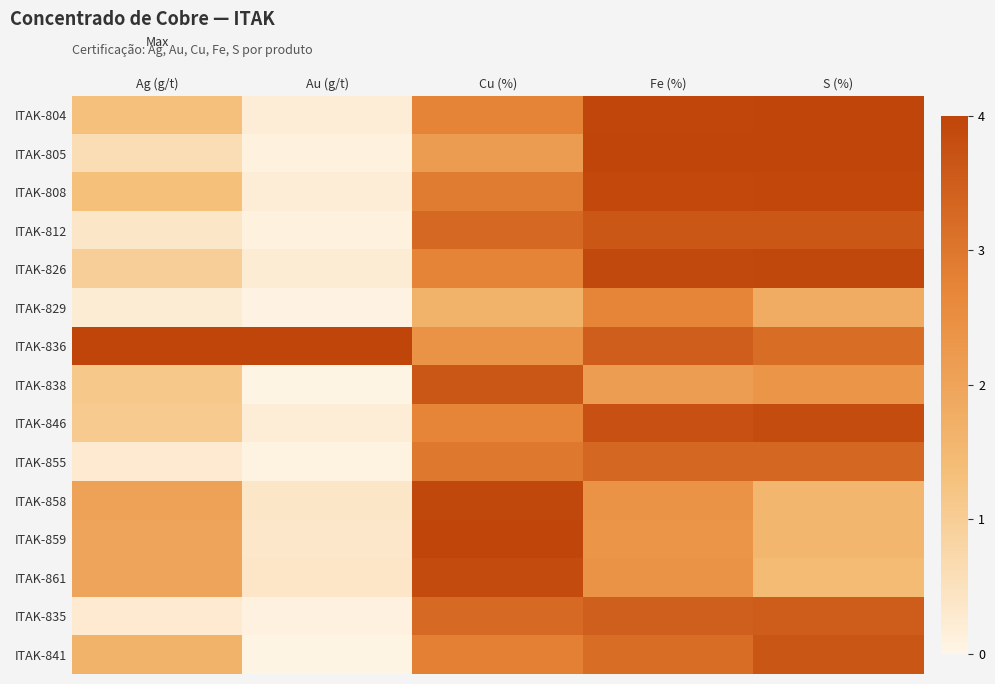

Reading left to right, transcribe all the data shown in this chart.

ITAK-804: Ag (g/t)=1.3	Au (g/t)=0.2	Cu (%)=2.8	Fe (%)=4.0	S (%)=4.0
ITAK-805: Ag (g/t)=0.6	Au (g/t)=0.1	Cu (%)=2.2	Fe (%)=4.0	S (%)=4.0
ITAK-808: Ag (g/t)=1.3	Au (g/t)=0.2	Cu (%)=2.9	Fe (%)=3.9	S (%)=4.0
ITAK-812: Ag (g/t)=0.4	Au (g/t)=0.1	Cu (%)=3.3	Fe (%)=3.6	S (%)=3.6
ITAK-826: Ag (g/t)=1.0	Au (g/t)=0.2	Cu (%)=2.8	Fe (%)=3.9	S (%)=3.9
ITAK-829: Ag (g/t)=0.2	Au (g/t)=0.0	Cu (%)=1.7	Fe (%)=2.7	S (%)=1.8
ITAK-836: Ag (g/t)=4.0	Au (g/t)=4.0	Cu (%)=2.4	Fe (%)=3.5	S (%)=3.2
ITAK-838: Ag (g/t)=1.1	Au (g/t)=0.0	Cu (%)=3.6	Fe (%)=2.2	S (%)=2.3
ITAK-846: Ag (g/t)=1.1	Au (g/t)=0.2	Cu (%)=2.7	Fe (%)=3.8	S (%)=3.8
ITAK-855: Ag (g/t)=0.3	Au (g/t)=0.1	Cu (%)=3.0	Fe (%)=3.3	S (%)=3.3
ITAK-858: Ag (g/t)=2.0	Au (g/t)=0.4	Cu (%)=3.9	Fe (%)=2.4	S (%)=1.6
ITAK-859: Ag (g/t)=2.0	Au (g/t)=0.4	Cu (%)=4.0	Fe (%)=2.4	S (%)=1.6
ITAK-861: Ag (g/t)=2.0	Au (g/t)=0.4	Cu (%)=3.9	Fe (%)=2.4	S (%)=1.5
ITAK-835: Ag (g/t)=0.3	Au (g/t)=0.1	Cu (%)=3.2	Fe (%)=3.5	S (%)=3.5
ITAK-841: Ag (g/t)=1.6	Au (g/t)=0.0	Cu (%)=2.8	Fe (%)=3.2	S (%)=3.7